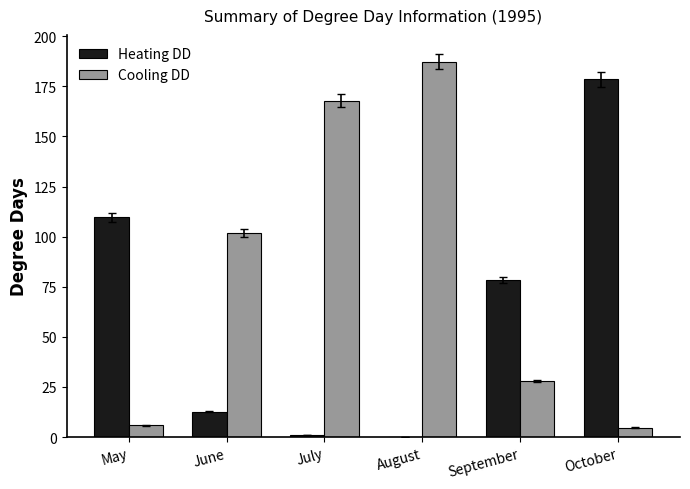

Read the Cooling DD value at October.

4.7